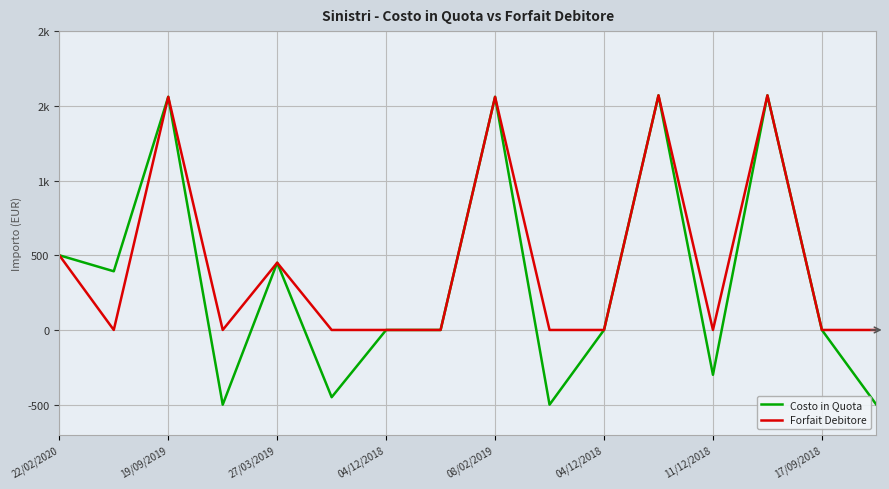

What are all the series names shown in the legend?

Costo in Quota, Forfait Debitore